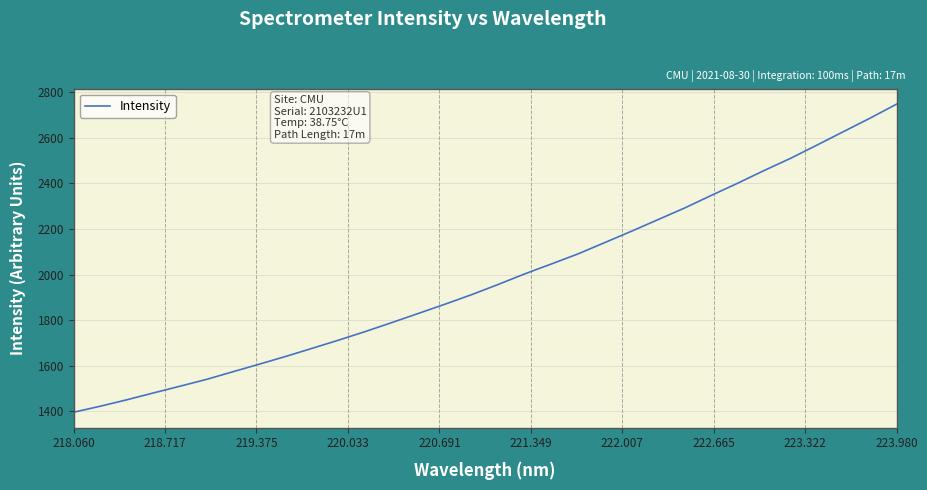

What is the minimum value shown in the chart?

1396.1